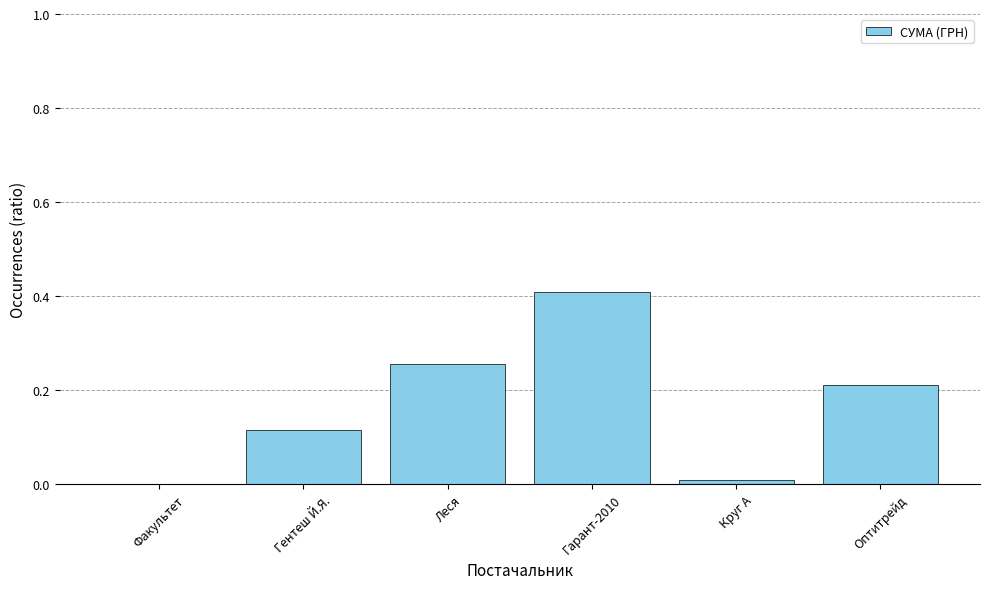

The value at Круг А is 0.0. True or false?

True